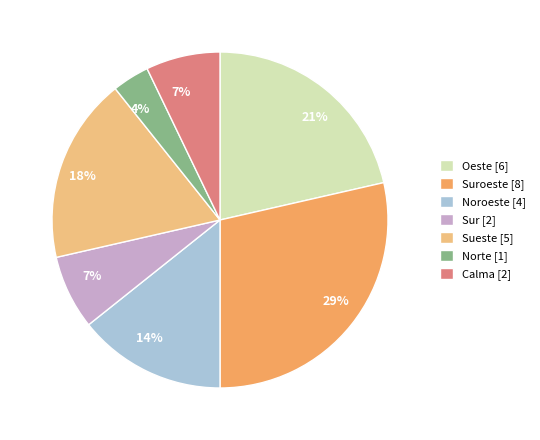

Is there a majority slice in this chart?

No